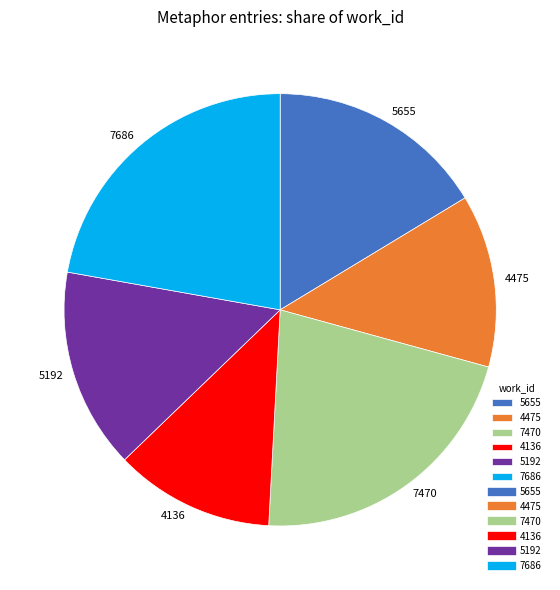

Does 4475 represent more than half of the total?

No